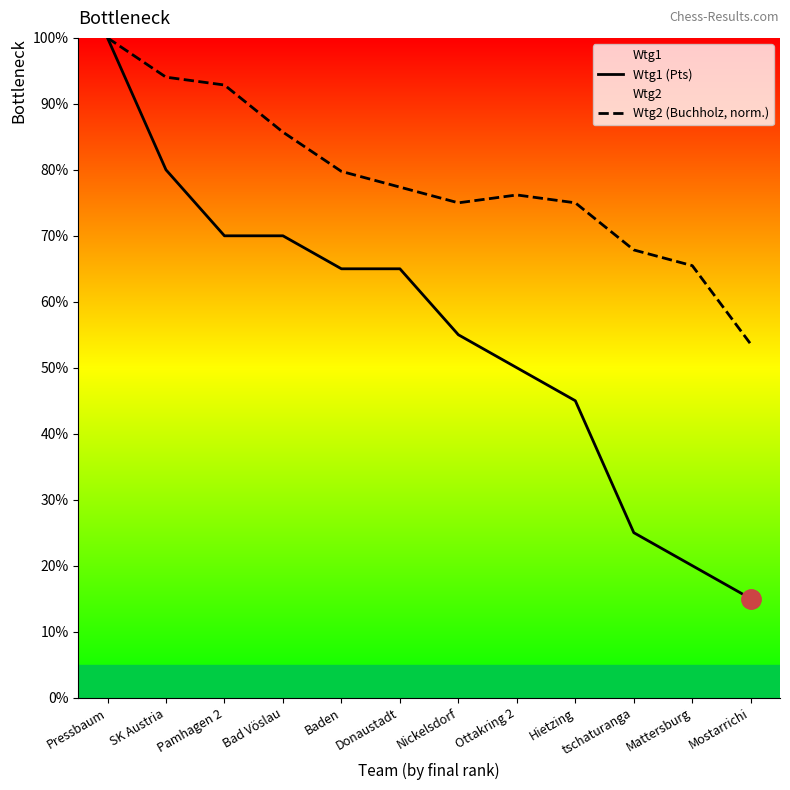

Count the number of data series in this chart.

2